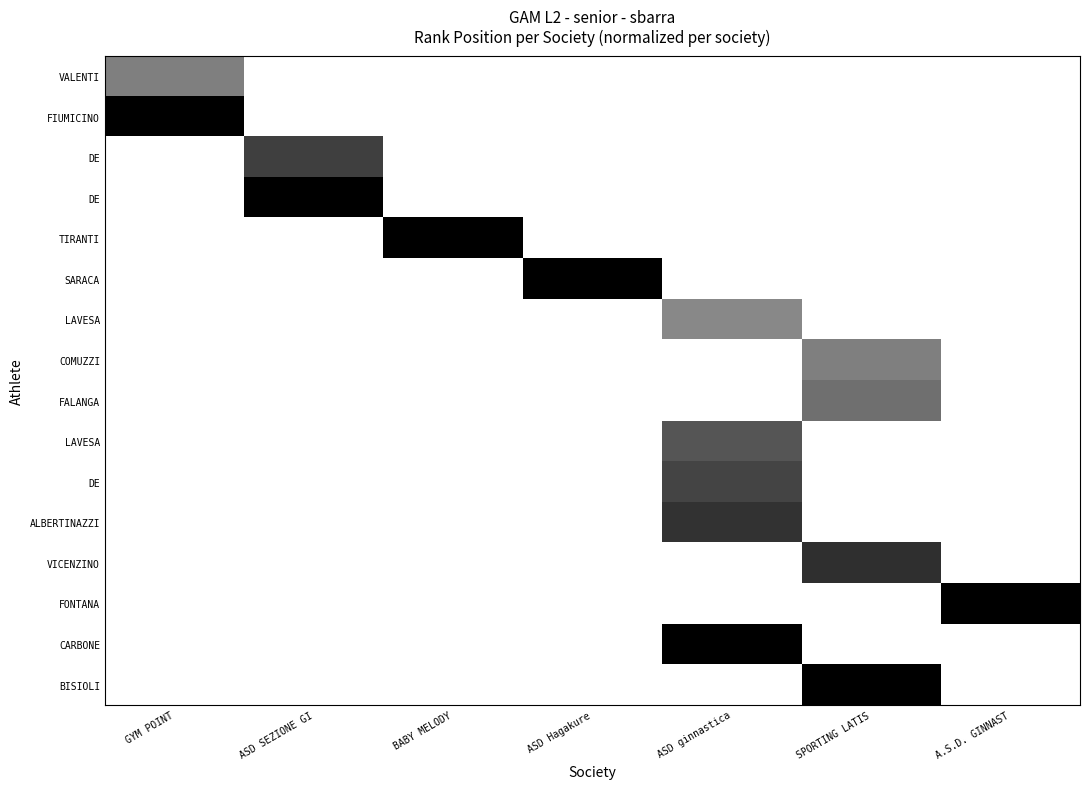

At which category is the sum across all series the highest?

ASD ginnastica